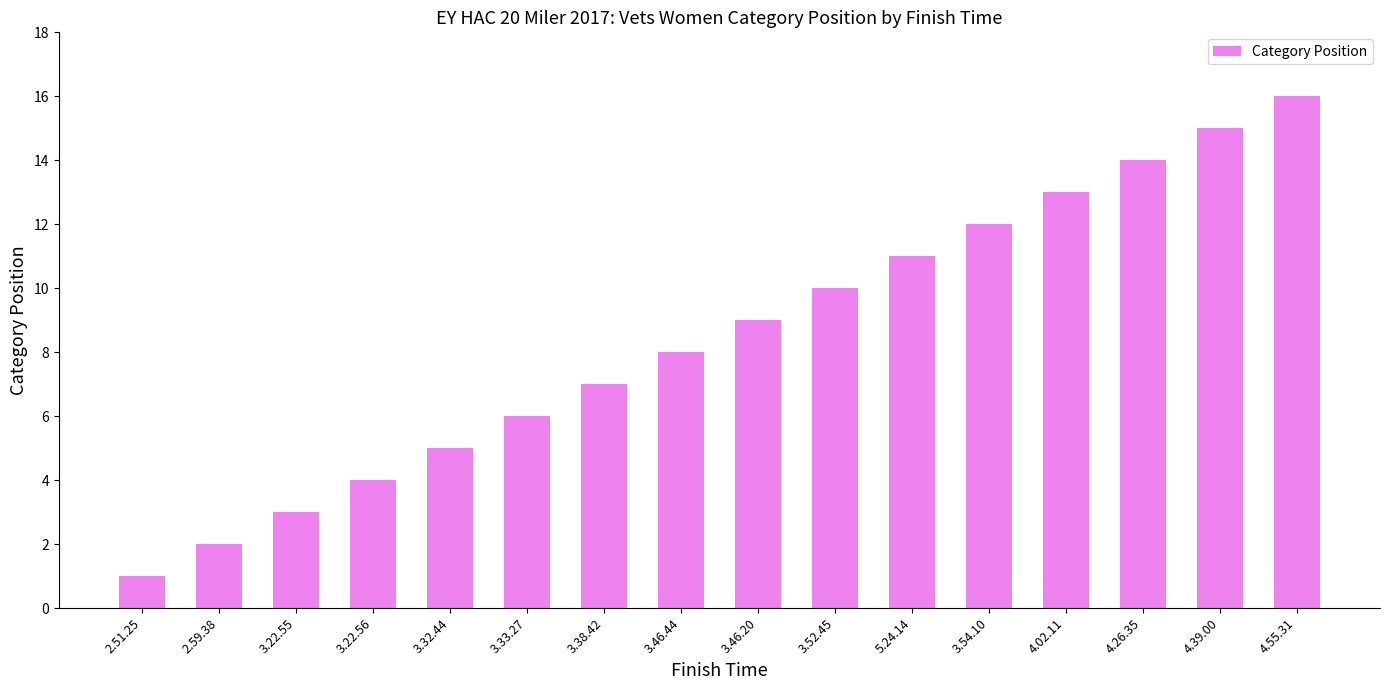

The value at 3.52.45 is 5. True or false?

False